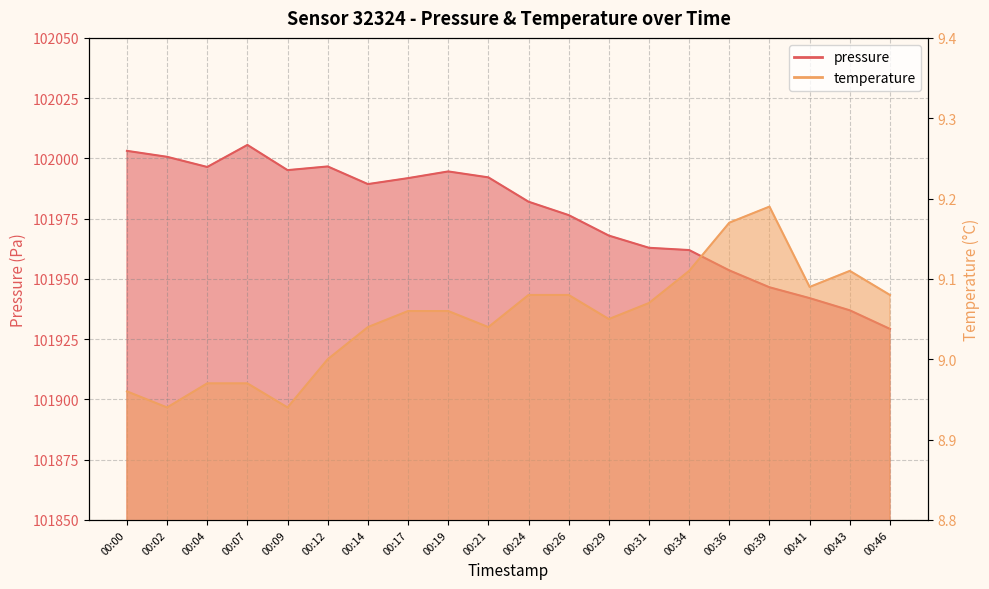

What is the difference between the pressure values at 00:39 and 00:29?

21.4